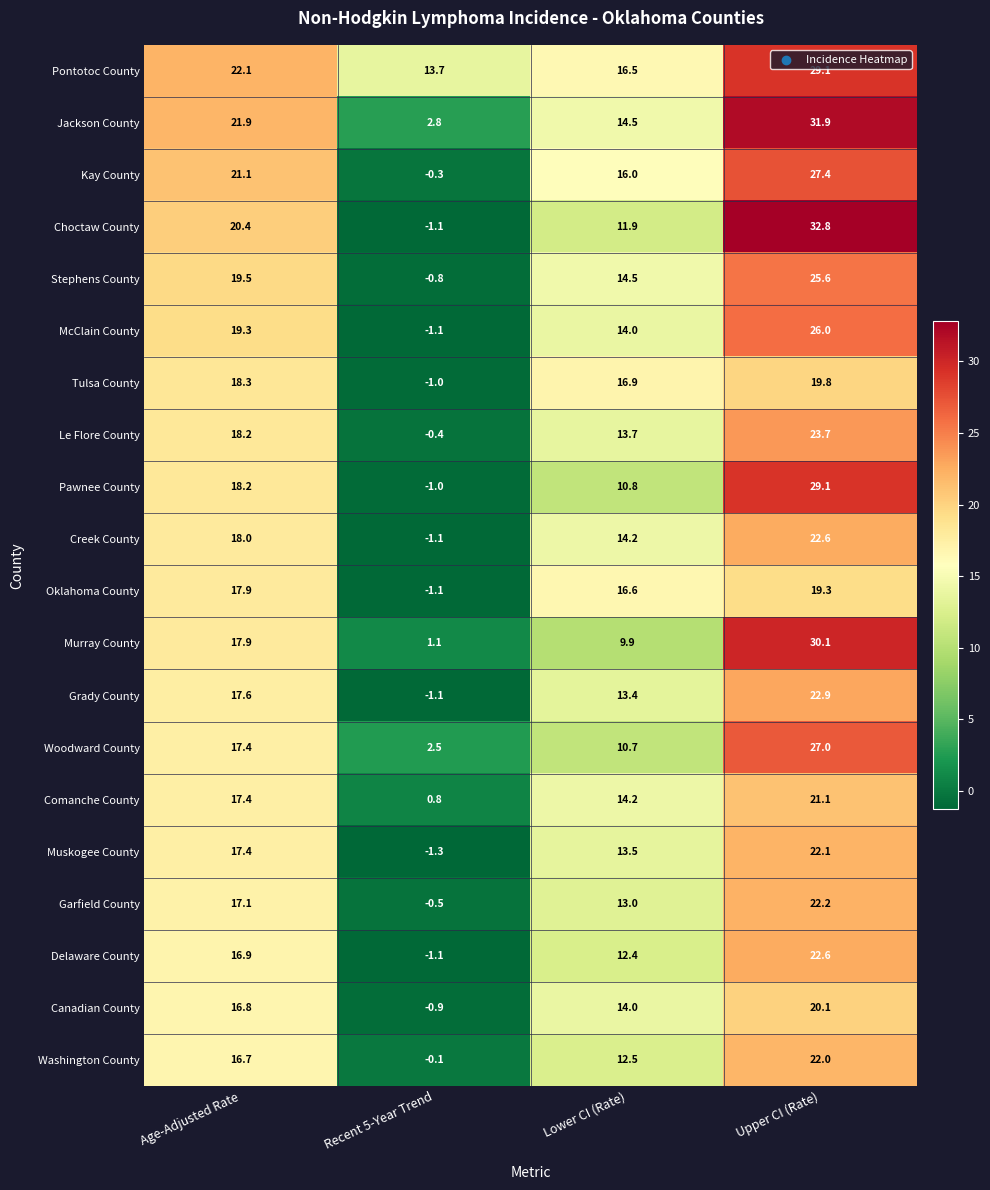

Where is Canadian County nearest to the value 9?

Lower CI (Rate)